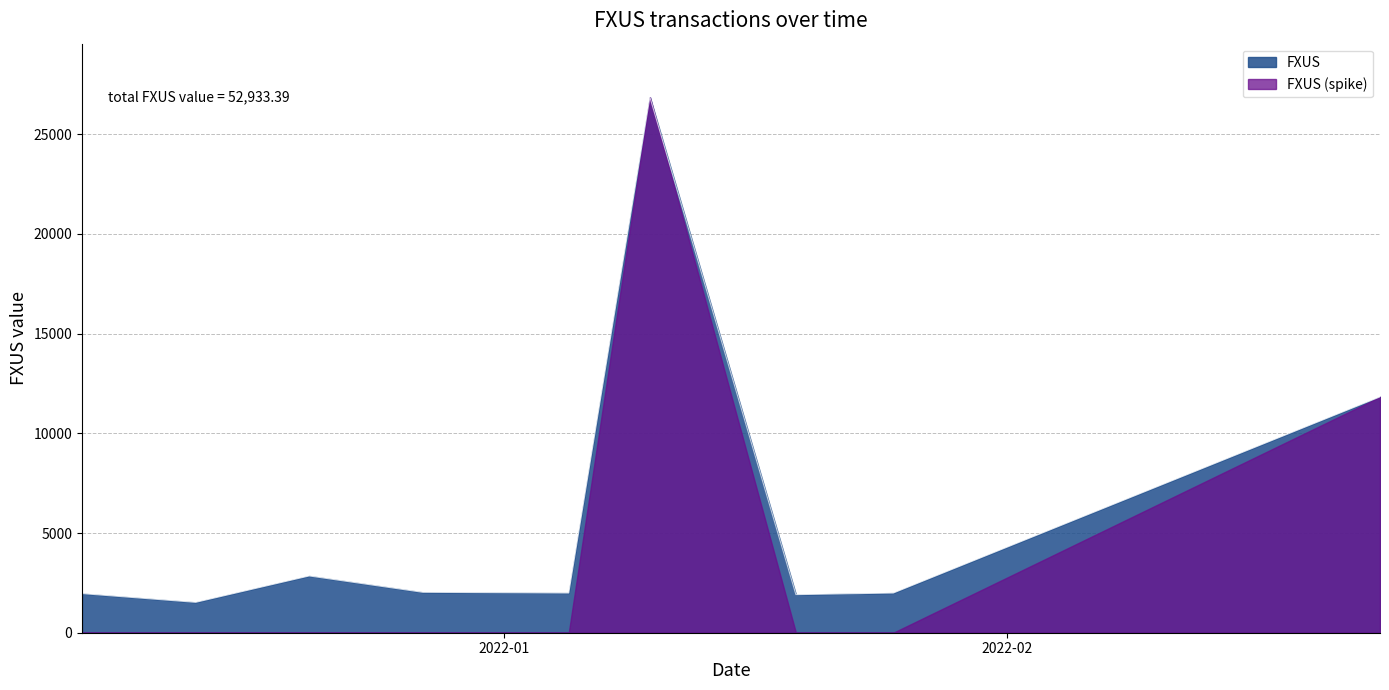

How many lines are shown in the chart?

2